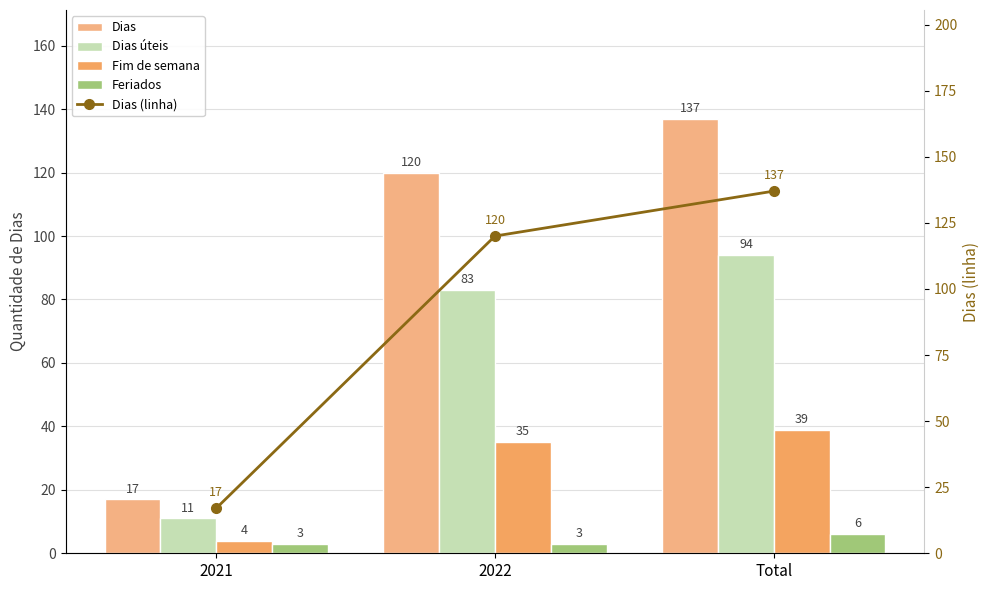

What is the maximum value shown in the chart?

137